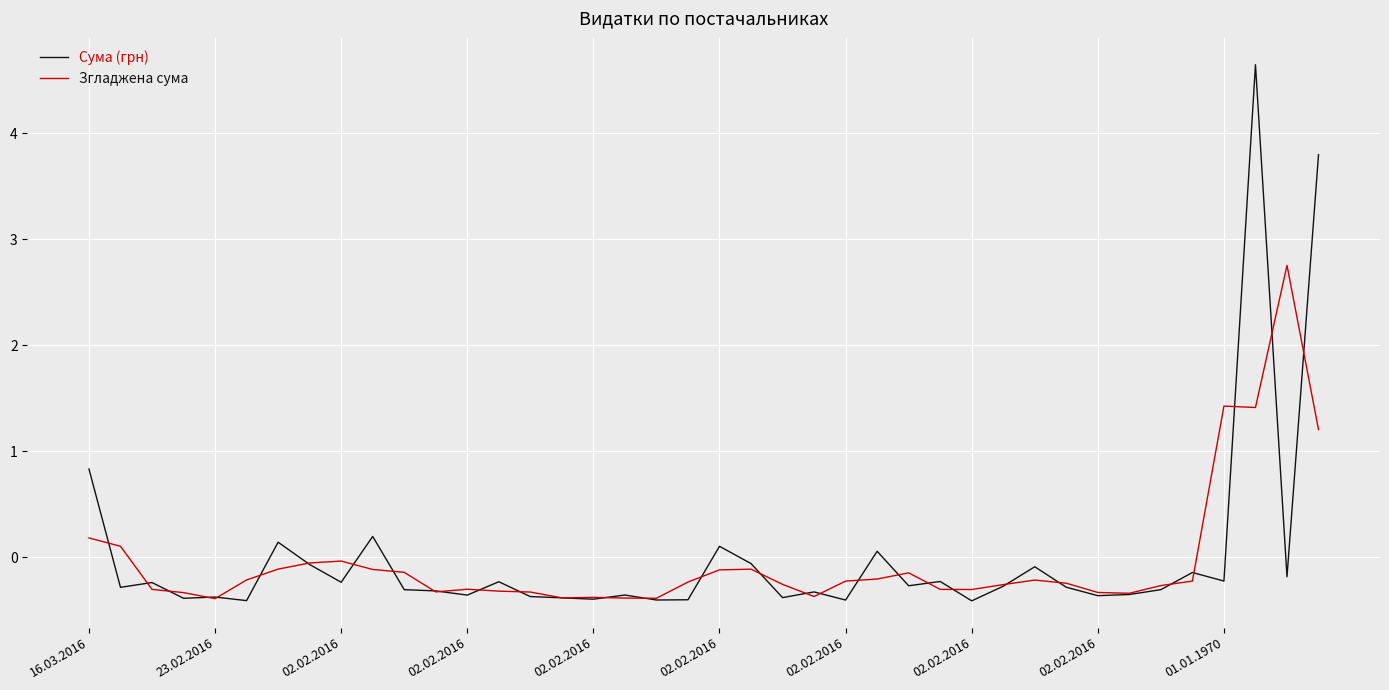

In Згладжена сума, how many points are lower than both neighbors (excluding endpoints)?

8